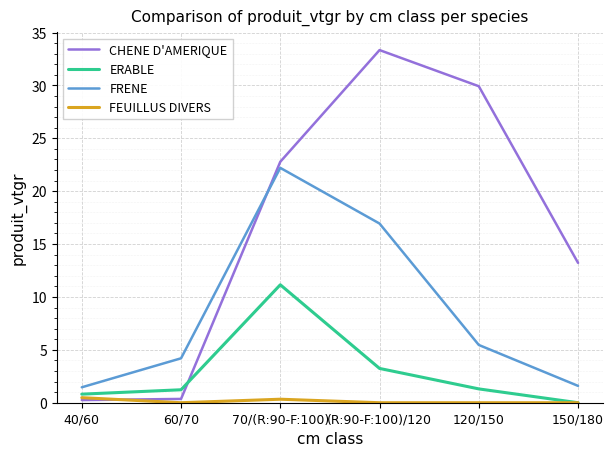

List the series in order of their peak value, lowest first.

FEUILLUS DIVERS, ERABLE, FRENE, CHENE D'AMERIQUE